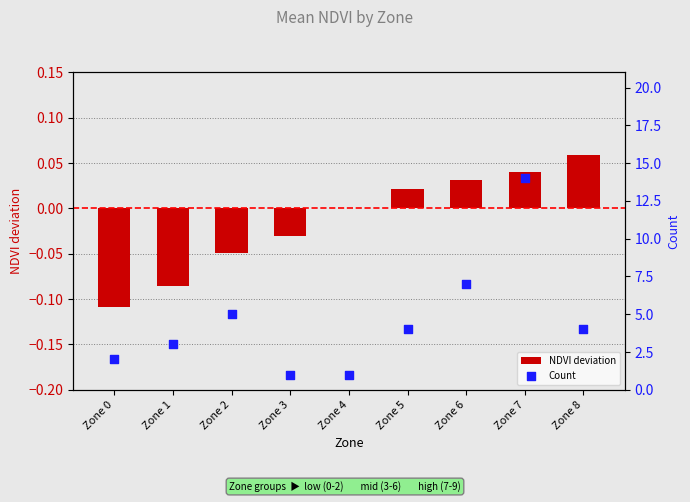

Which series contains the highest Y value?

Count